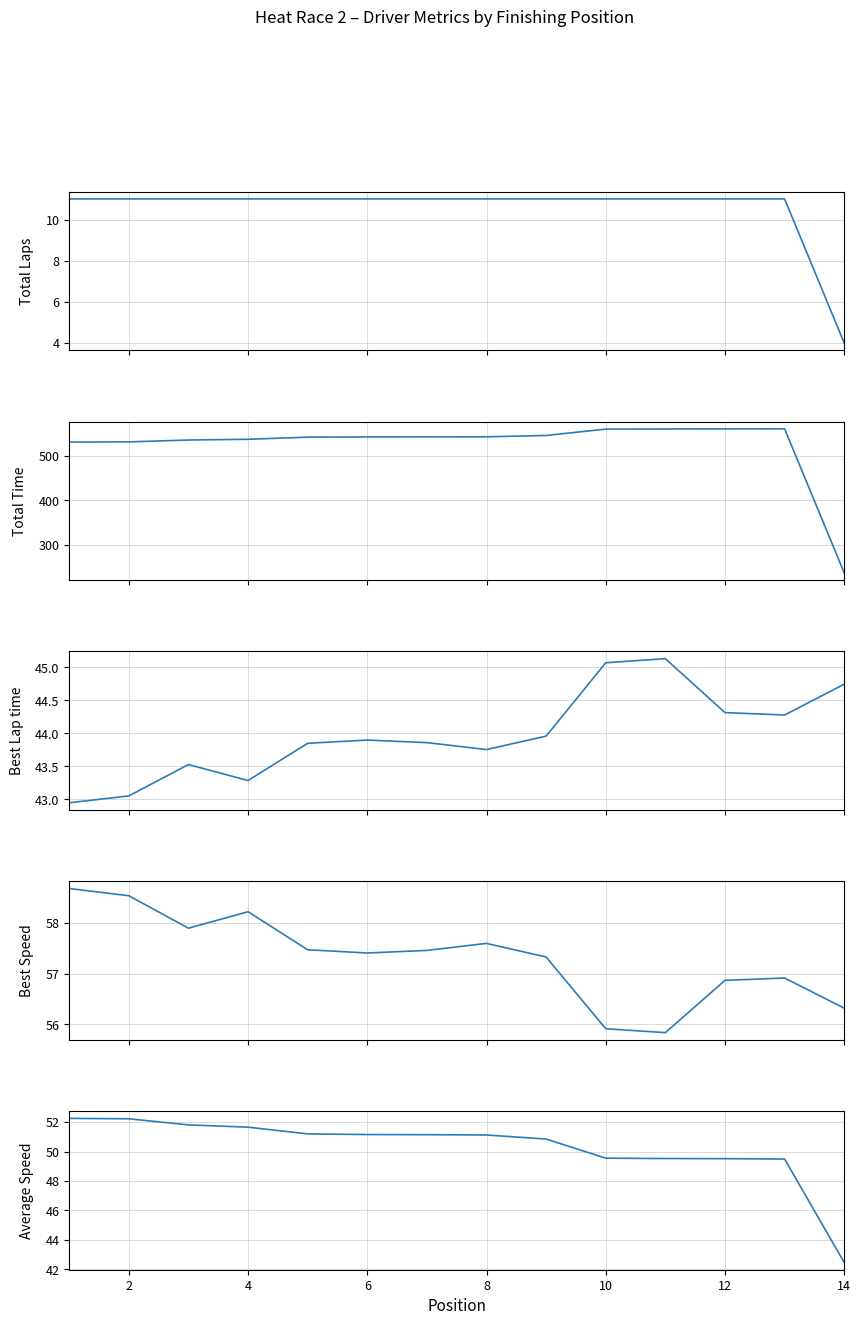

What is the minimum value shown in the chart?

4.0